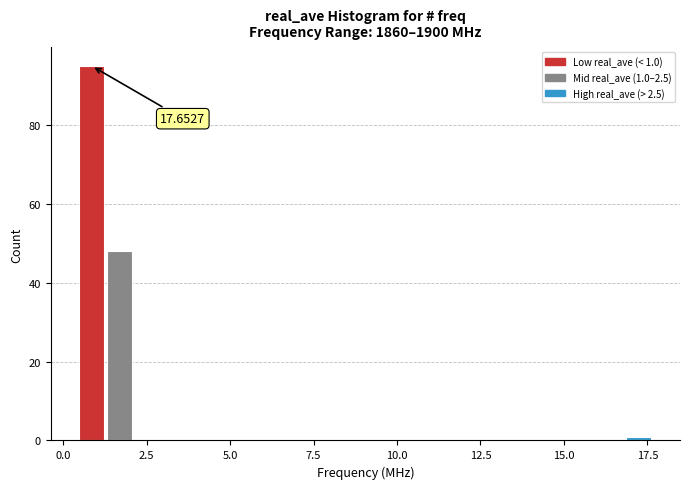

Read against the x-axis, roughly where is the centre of the tallest bar?

1.0